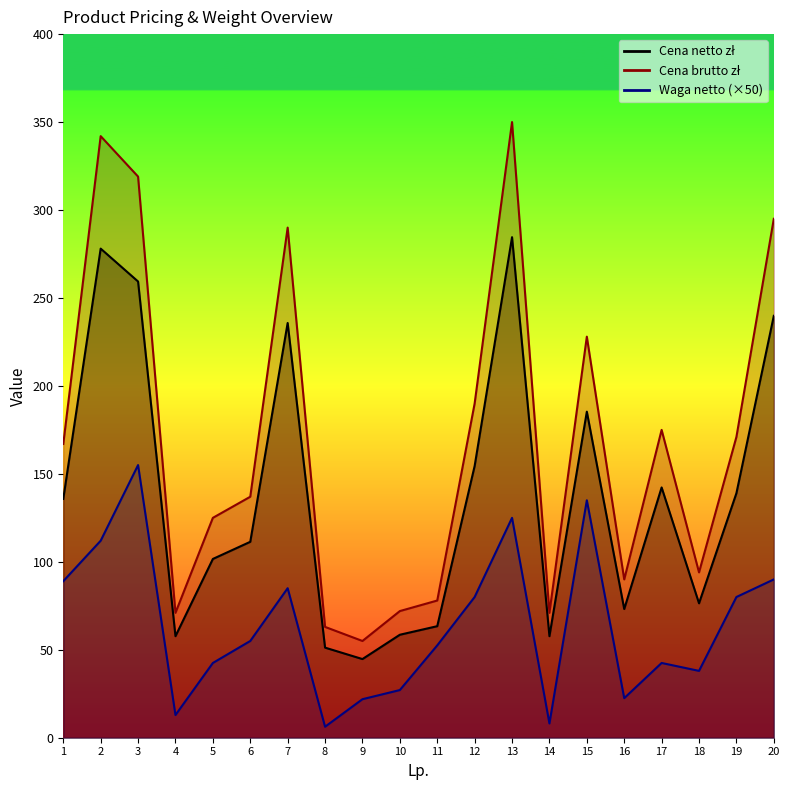

Count the number of categories in the chart.

20